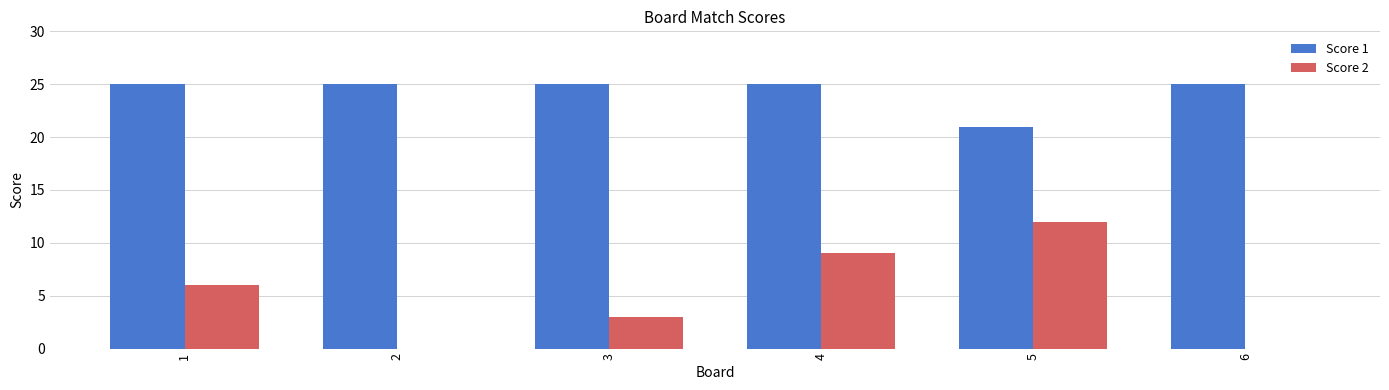

The Score 1 series shows 17 at 3. True or false?

False